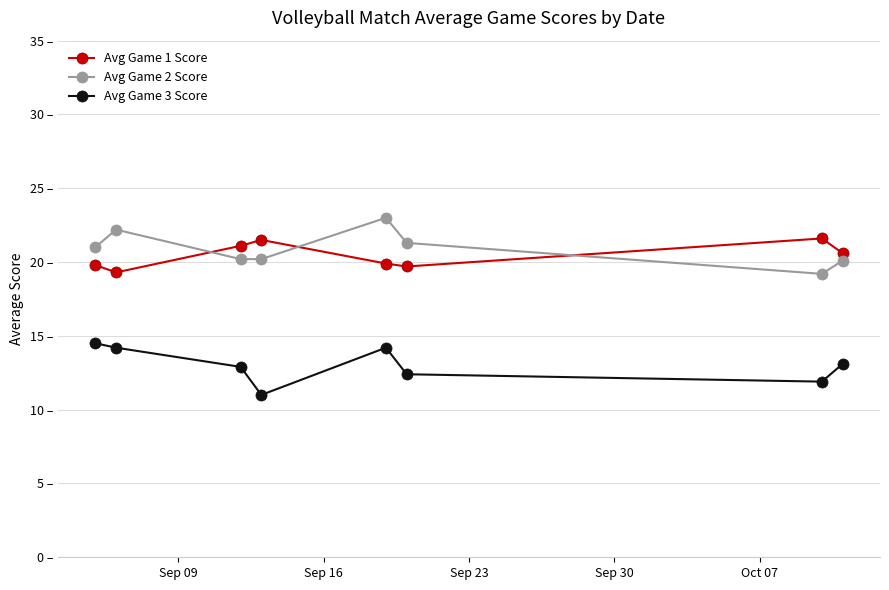

True or false: Avg Game 2 Score and Avg Game 3 Score intersect in this chart.

False